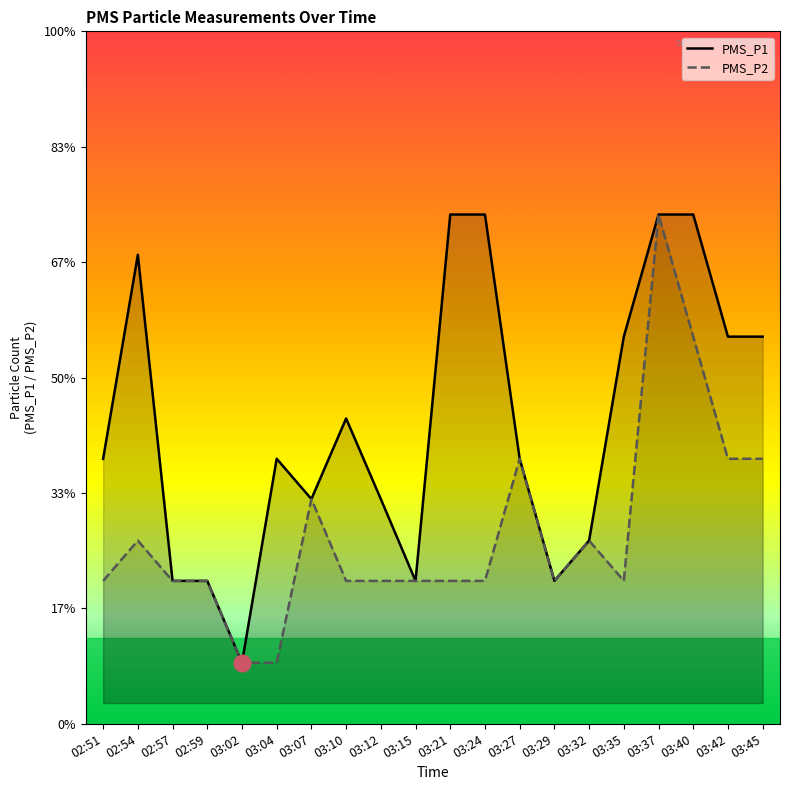

What is the label of the 18th point from the right?

02:57